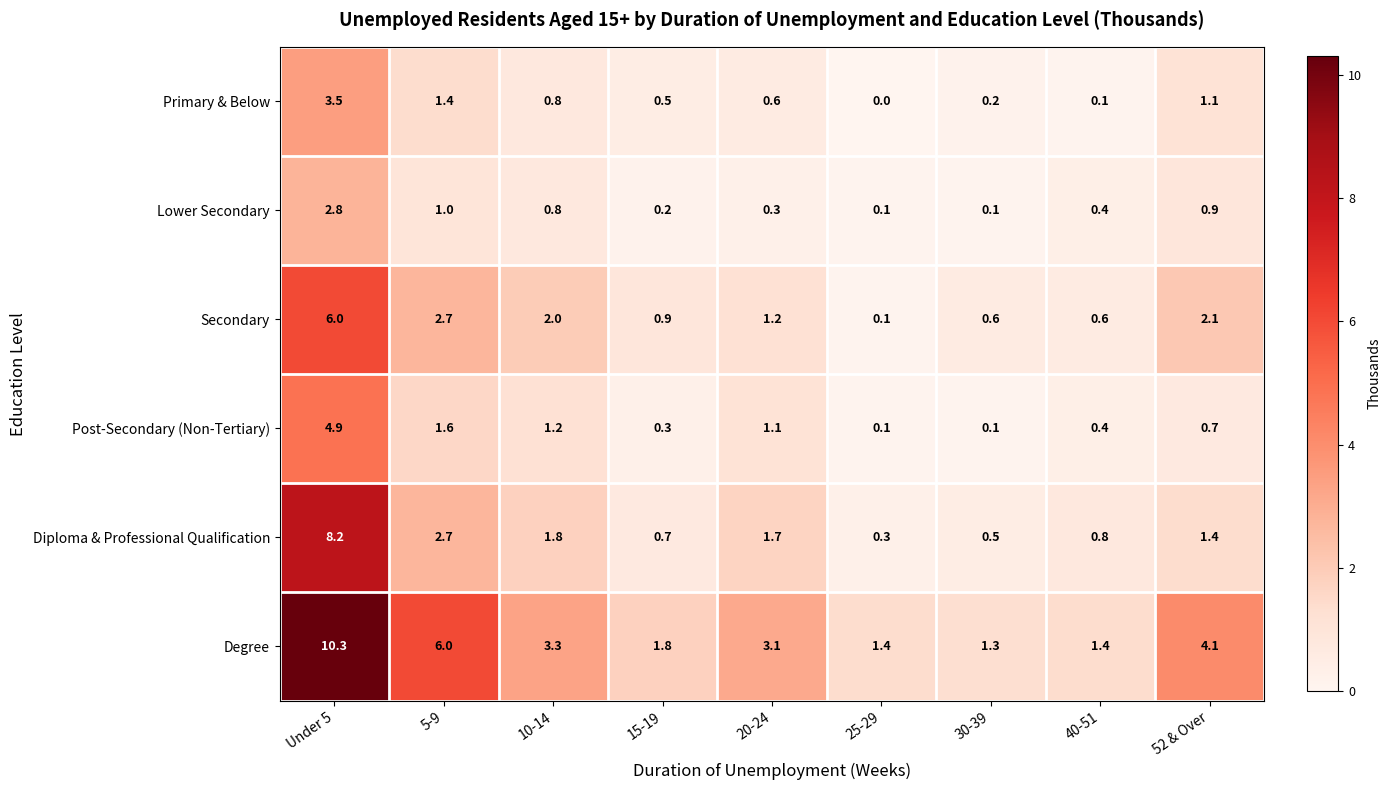

Which series has the largest range (max minus min)?

Degree